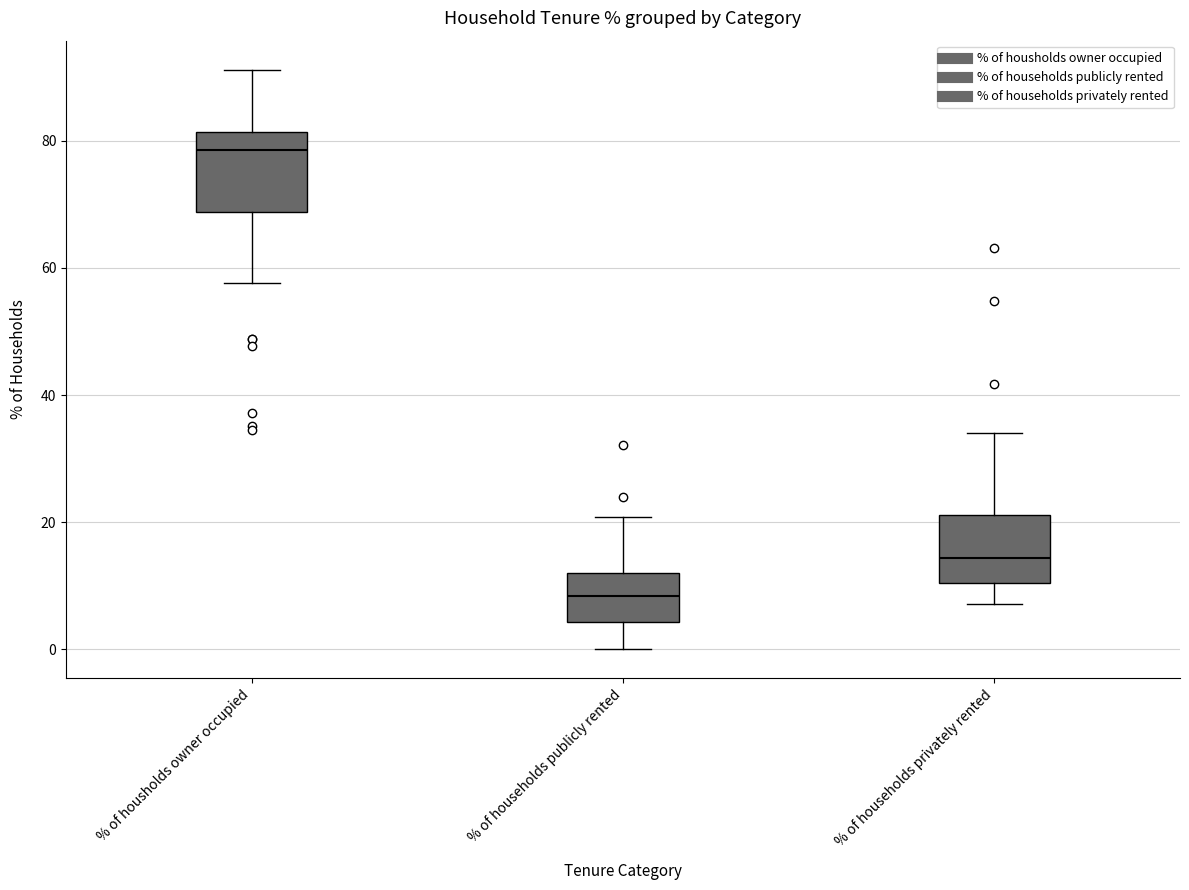

Comparing the boxes themselves (not the whiskers), which one is the tallest?

% of housholds owner occupied